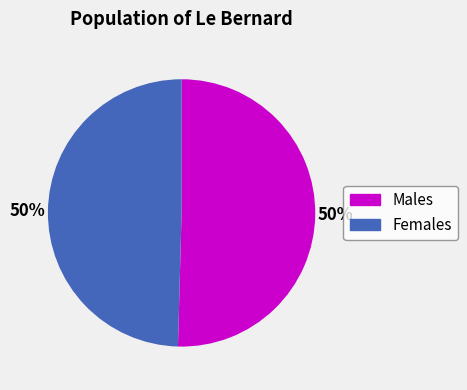

To the nearest percent, what is the average slice percentage?

50%